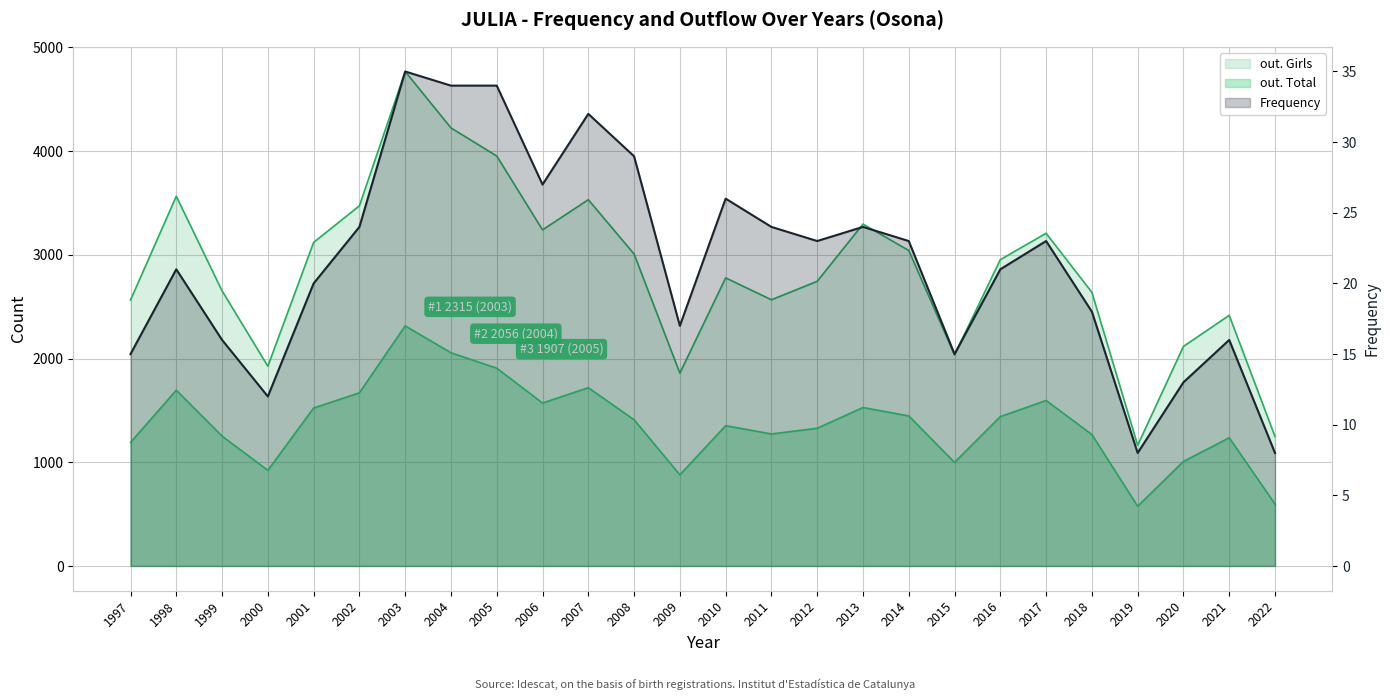

How many data points in out. Girls are above 2954?

12